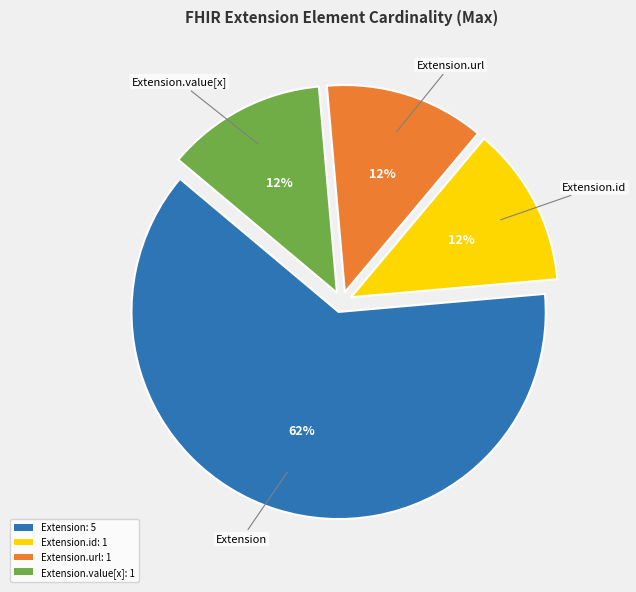

To the nearest percent, what is the average slice percentage?

25%